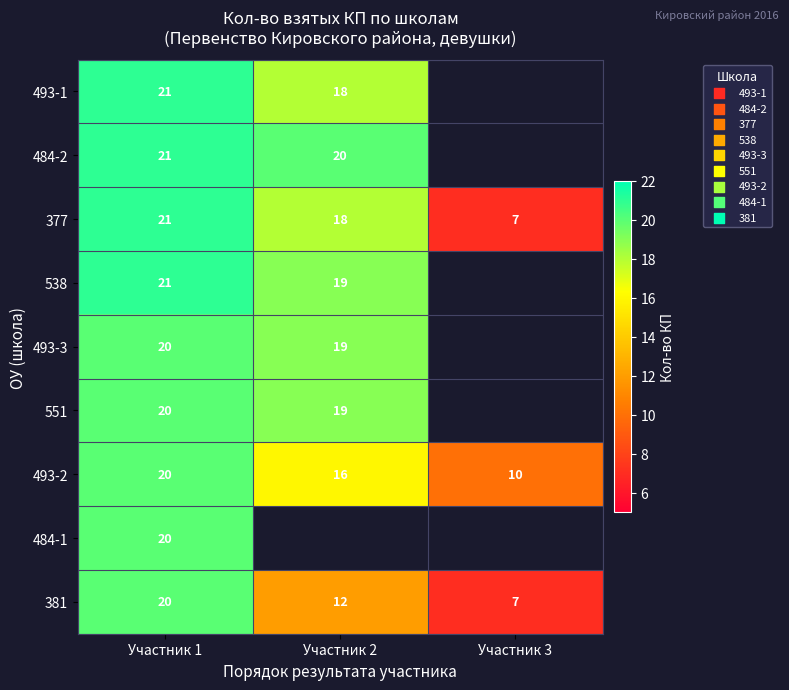

What is the total value across all series at Участник 1?

184